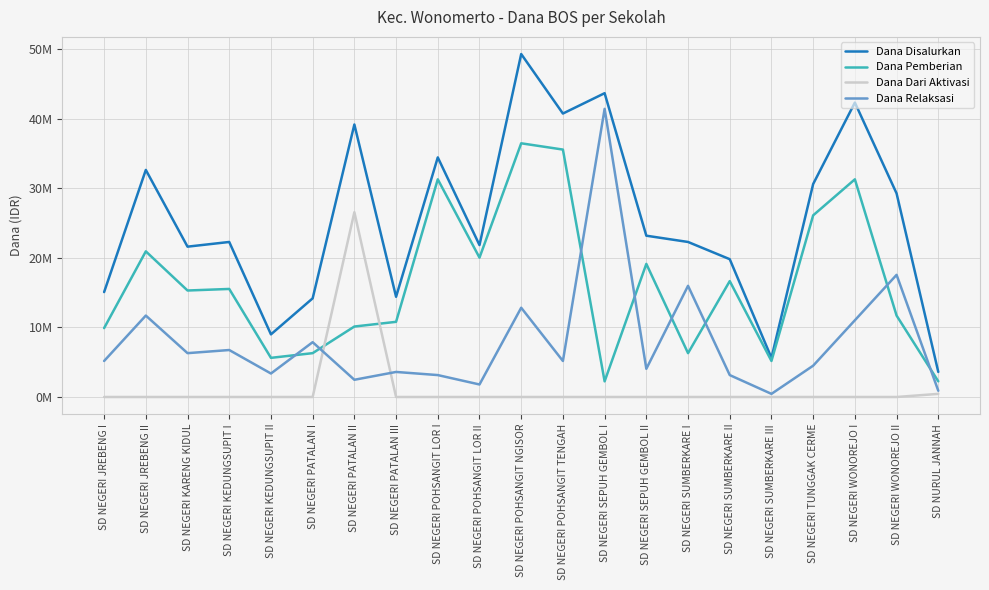

At which category is the sum across all series the highest?

SD NEGERI POHSANGIT NGISOR